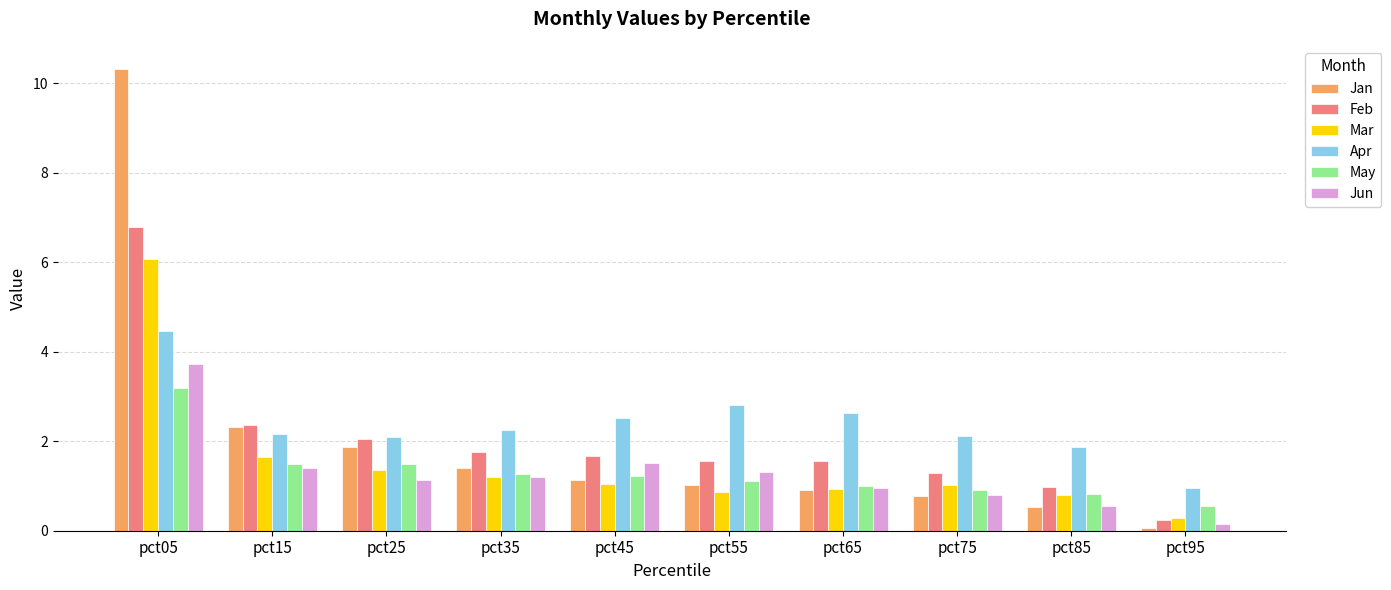

What value does the May series have at pct35?

1.3